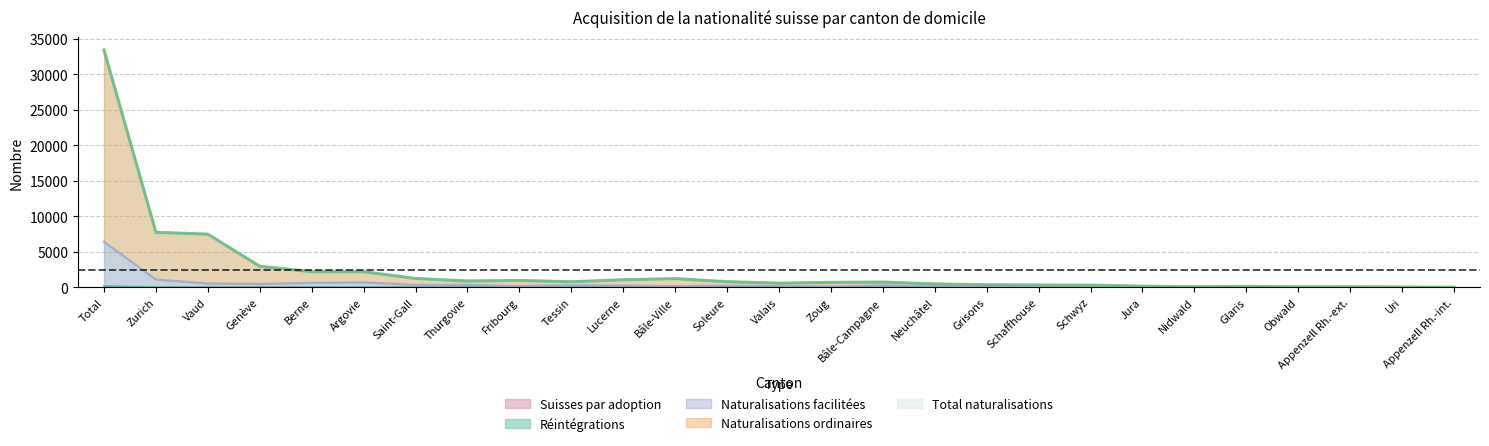

Read the Suisses par adoption value at Fribourg.

4